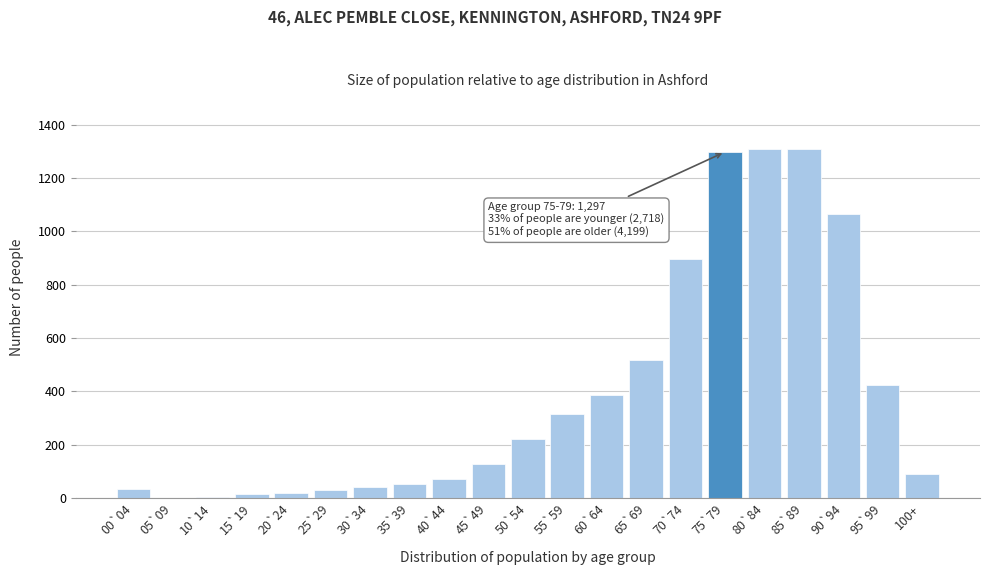

True or false: the data shows 854 at 65`69.

False